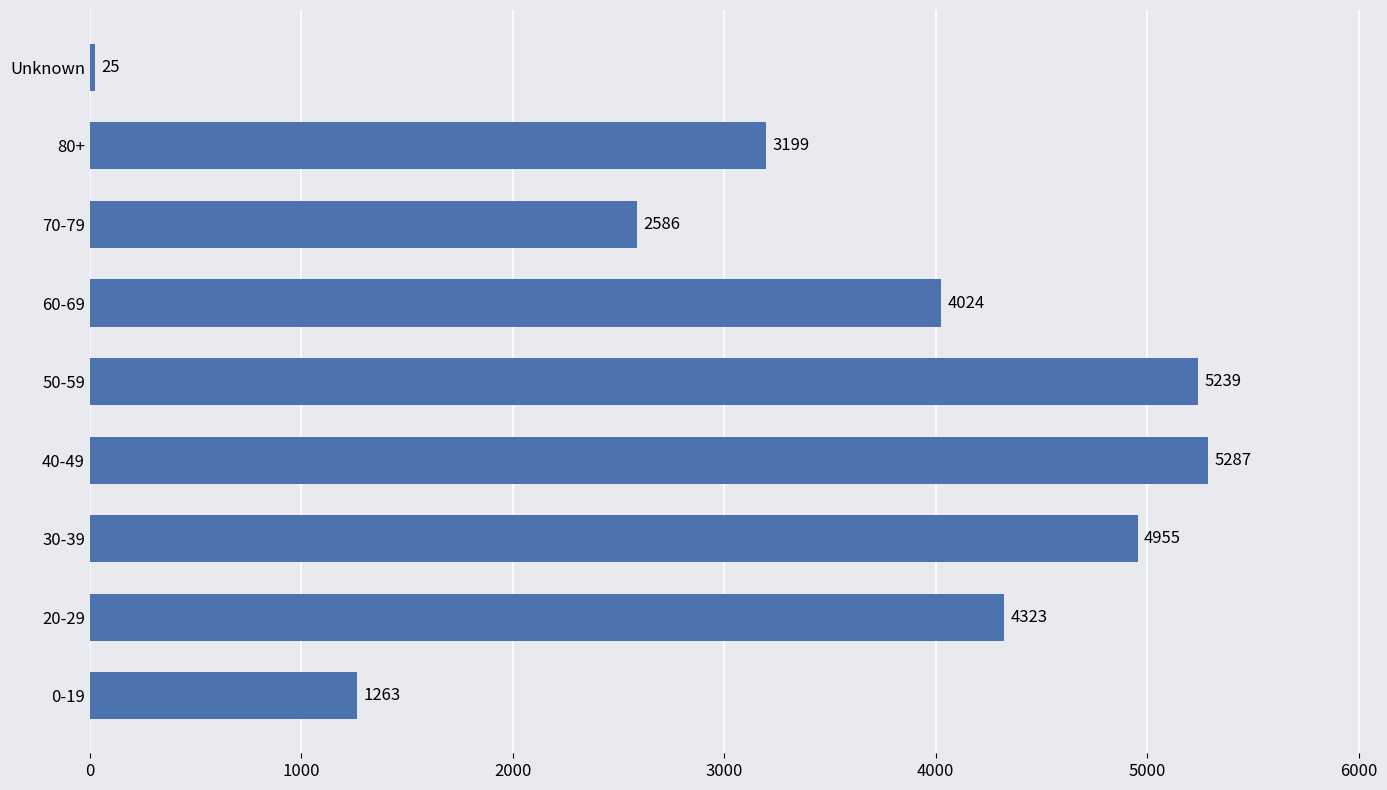

Between 20-29 and 70-79, which is larger?

20-29